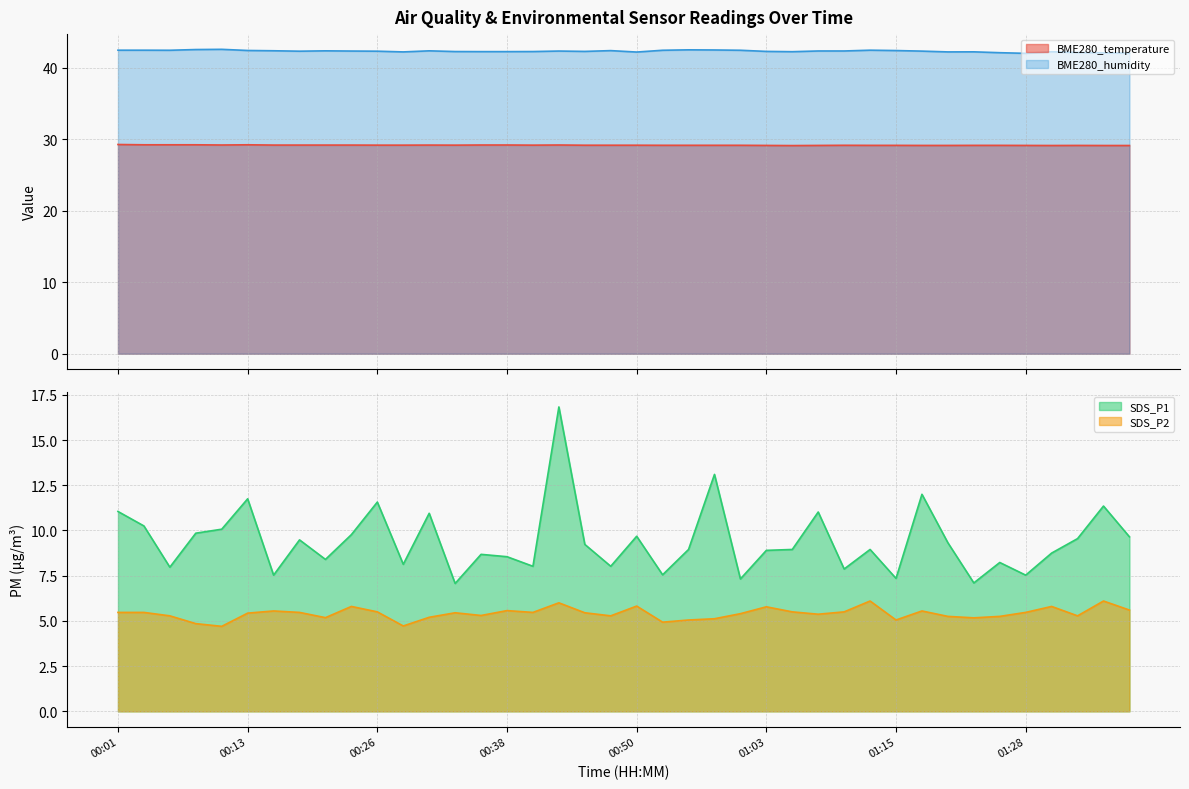

At how many categories does at least one series exceed 5?

40